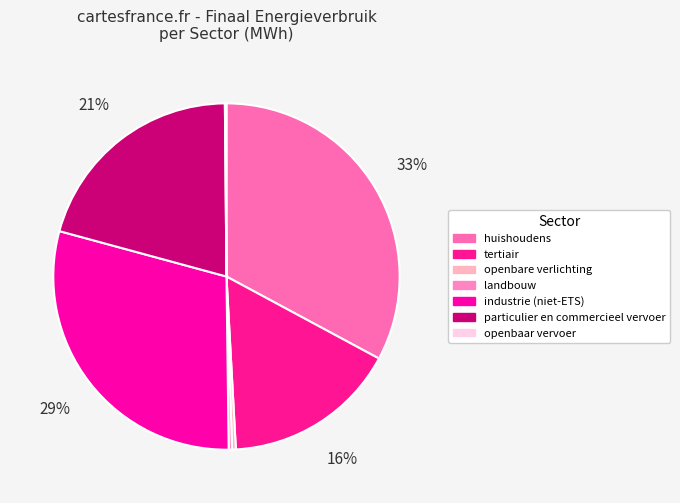

What is the change in value from industrie (niet-ETS) to openbaar vervoer?

-155002.4